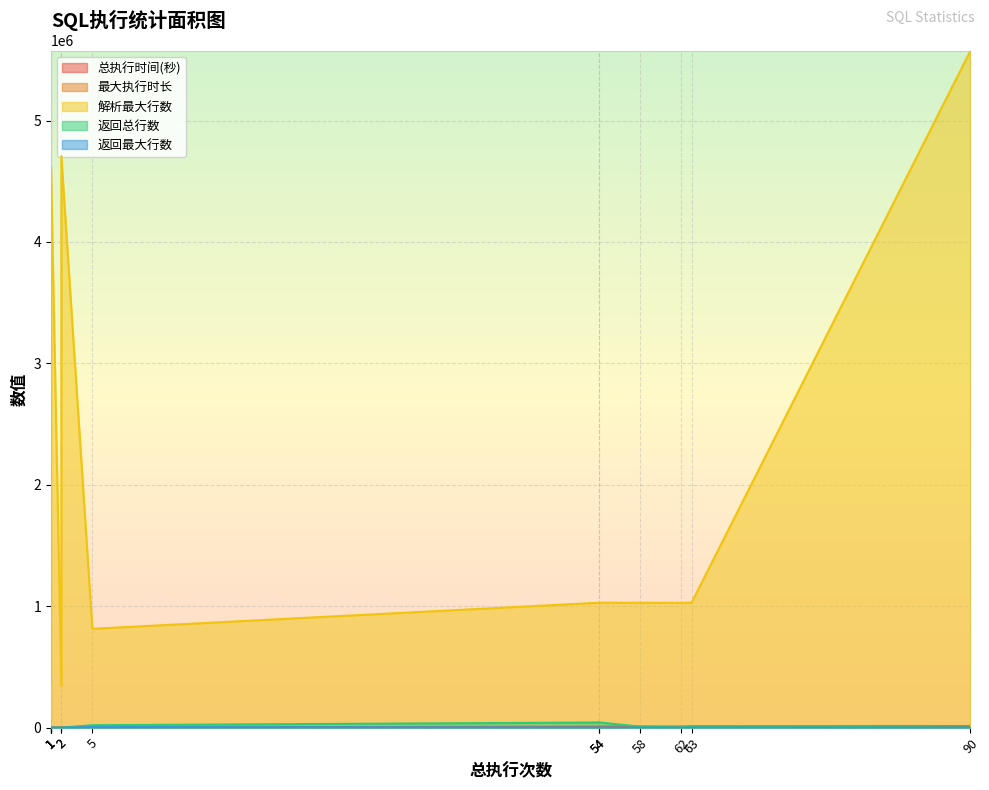

Which category has the highest value in the 返回总行数 series?

54